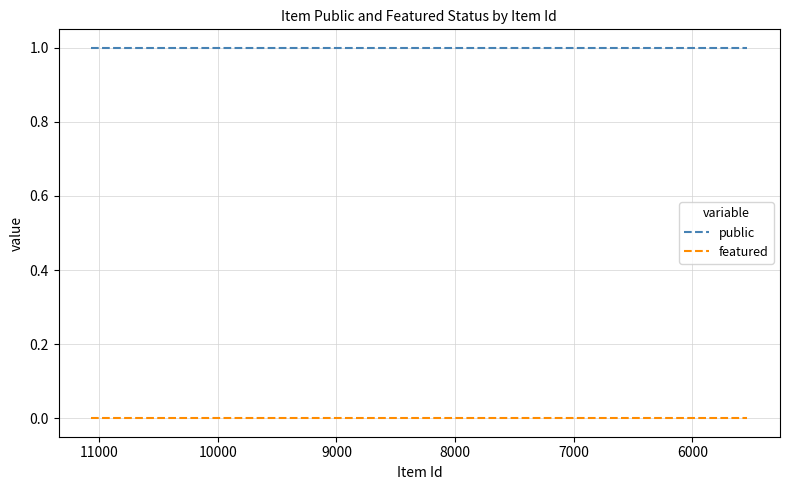

What is the greatest value displayed?

1